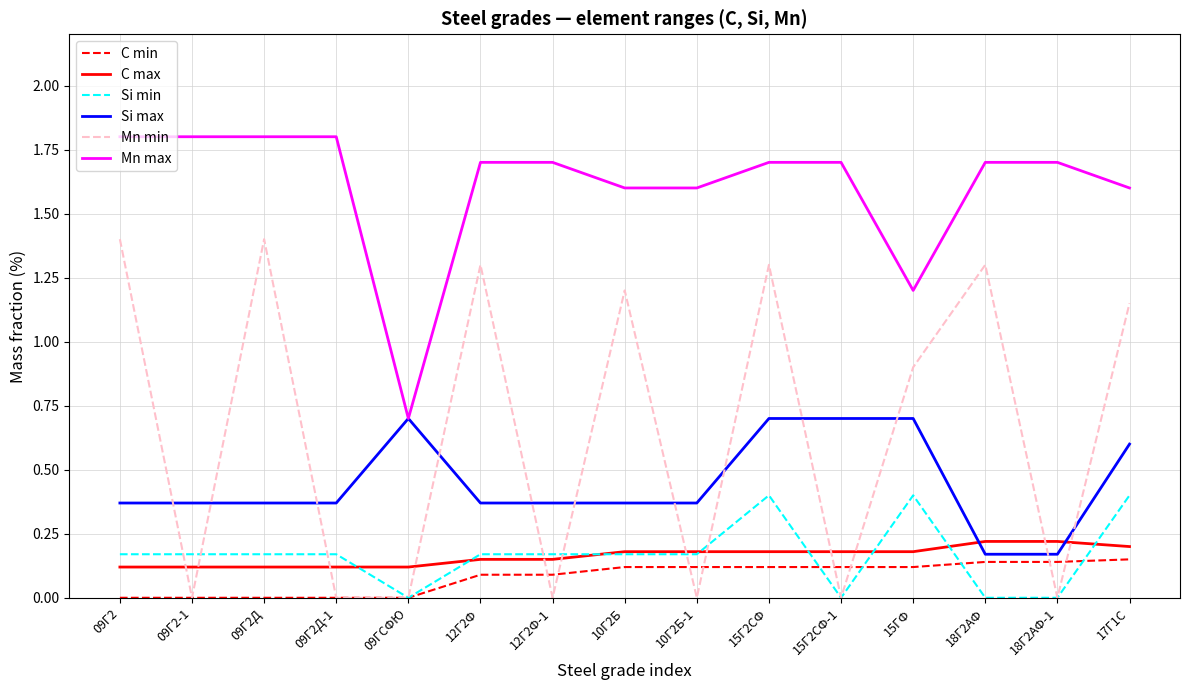

What is the difference between the highest and lowest values at 15Г2СФ?

1.6